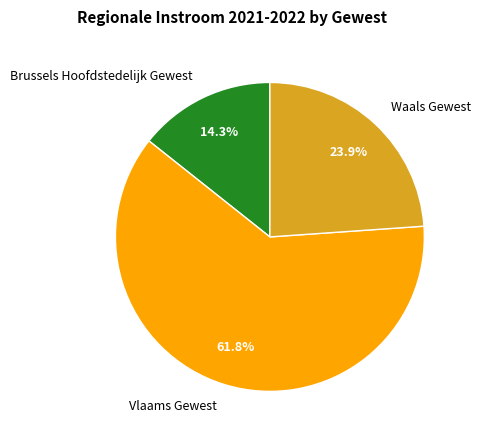

Which slice is the smallest?

Brussels Hoofdstedelijk Gewest